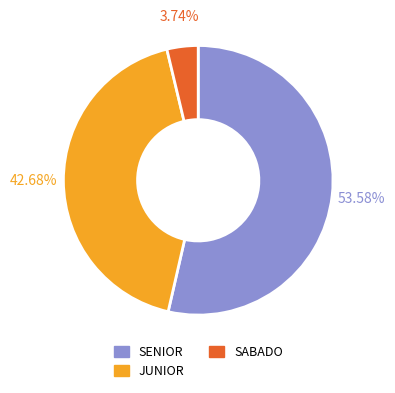

To the nearest percent, what is the difference between the largest and smallest slice percentages?

50%